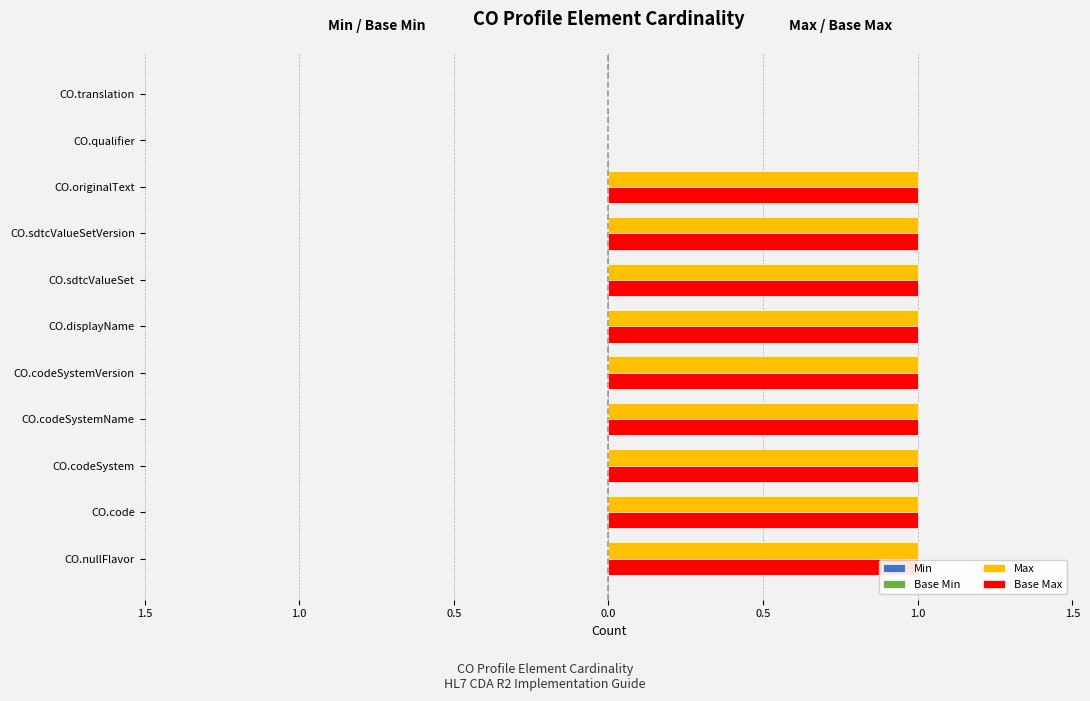

How many positive values does the Base Max series have?

9